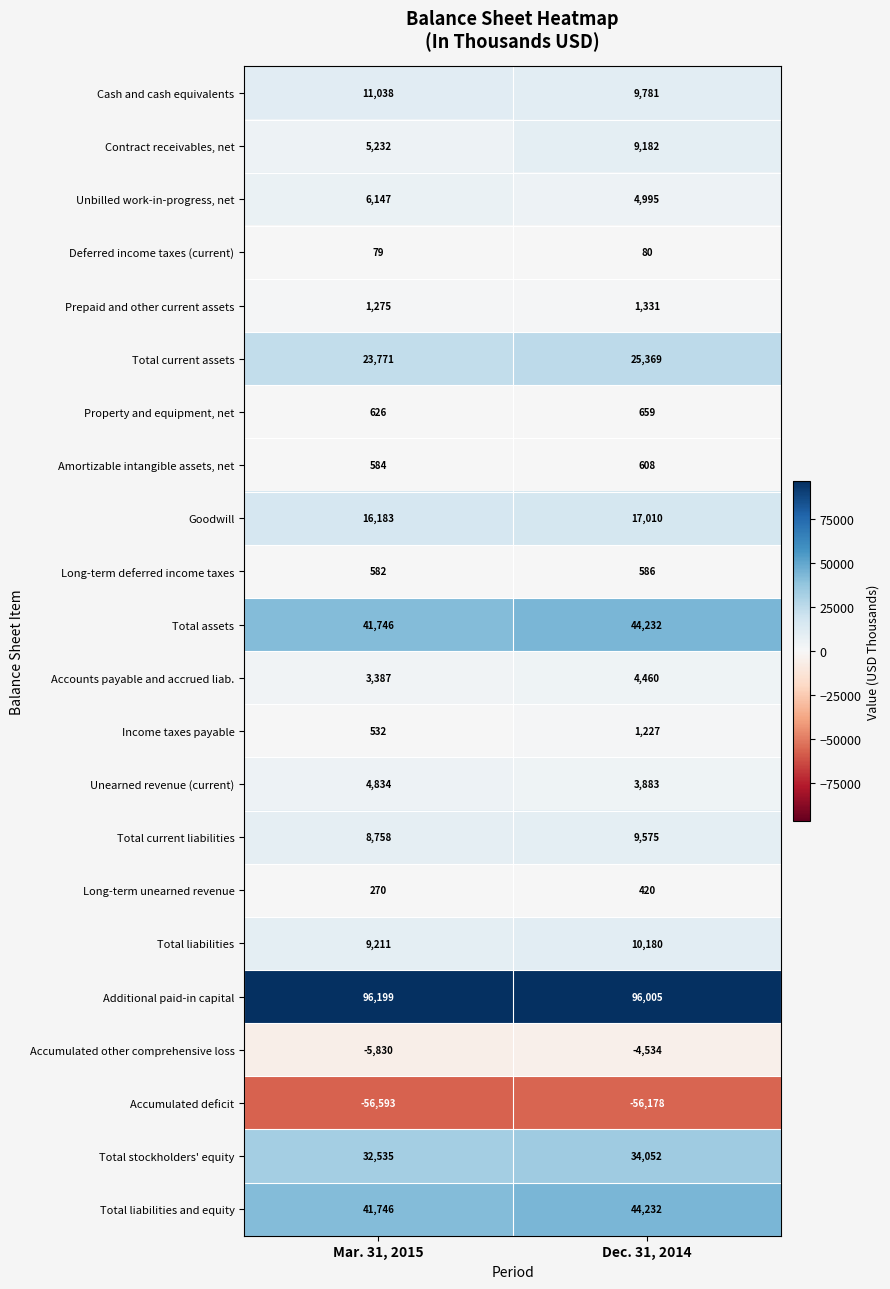

How many categories are shown in the chart?

2